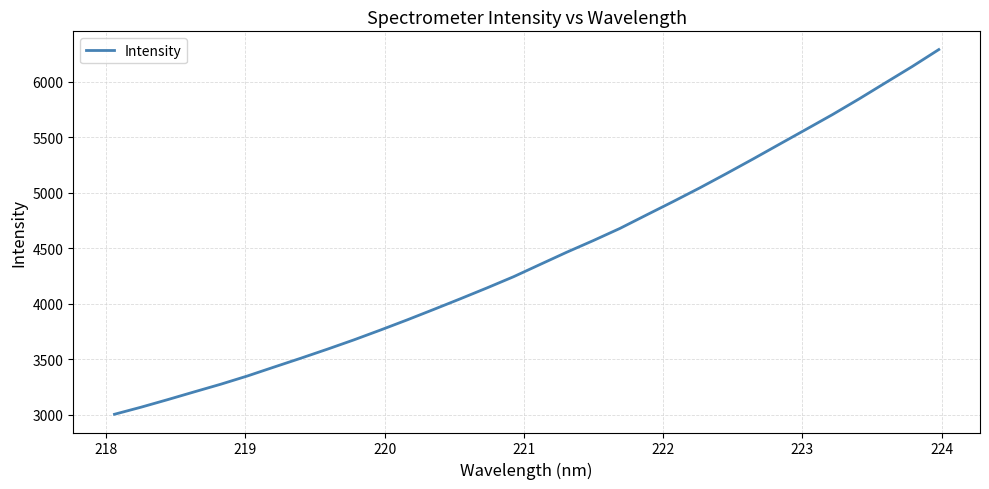

What is the difference between the maximum and minimum values?

3288.0